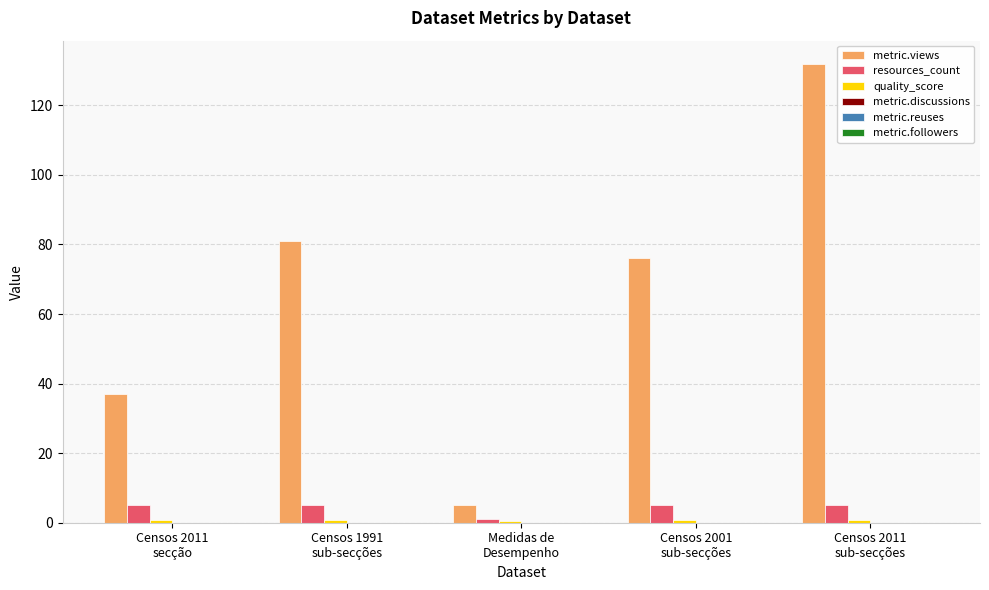

What is the average value of the metric.views series?

66.2